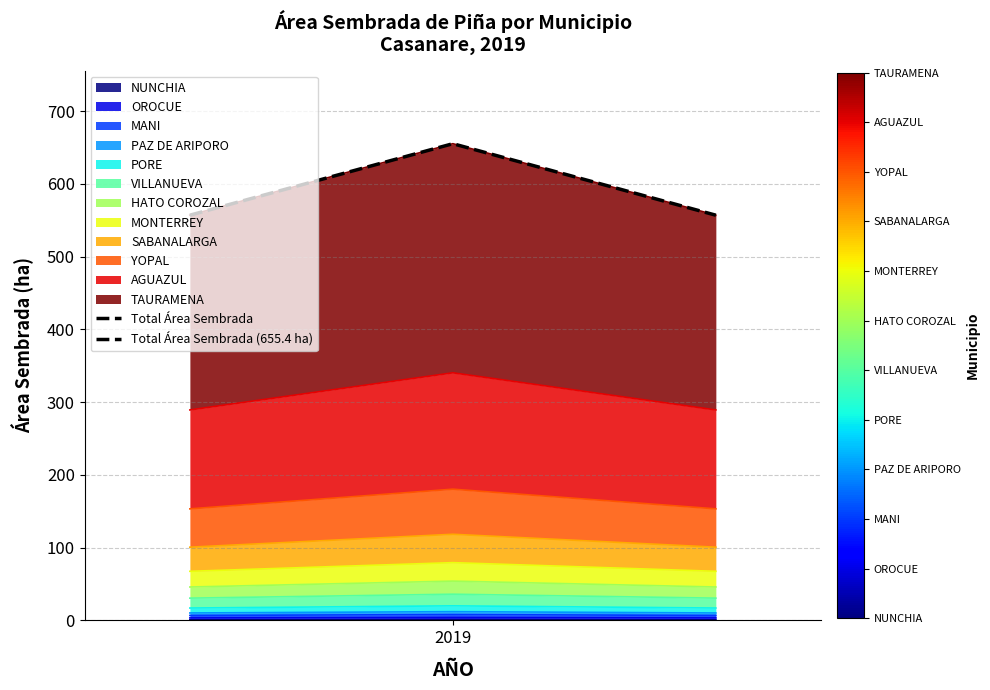

True or false: the data shows 557.1 at 2019.

True